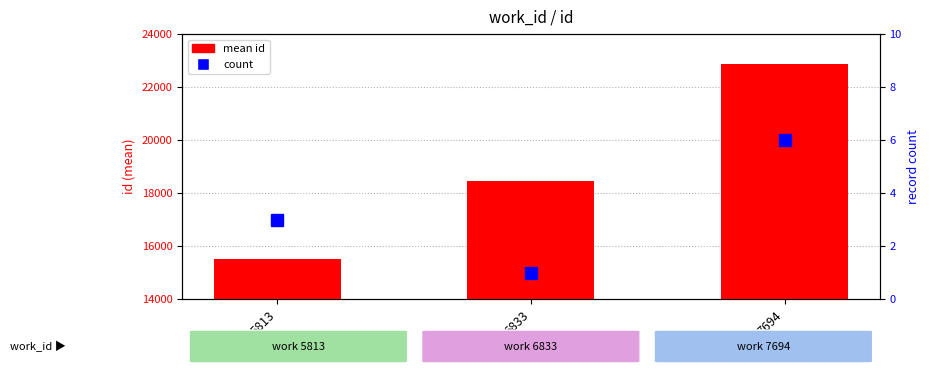

At which label does mean id first exceed 18438?

7694